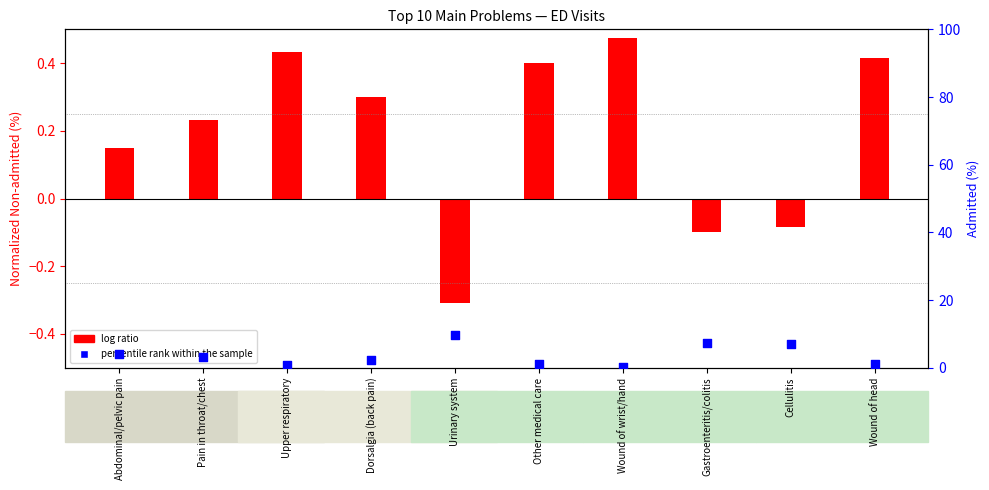

At how many categories does at least one series exceed 1?

7